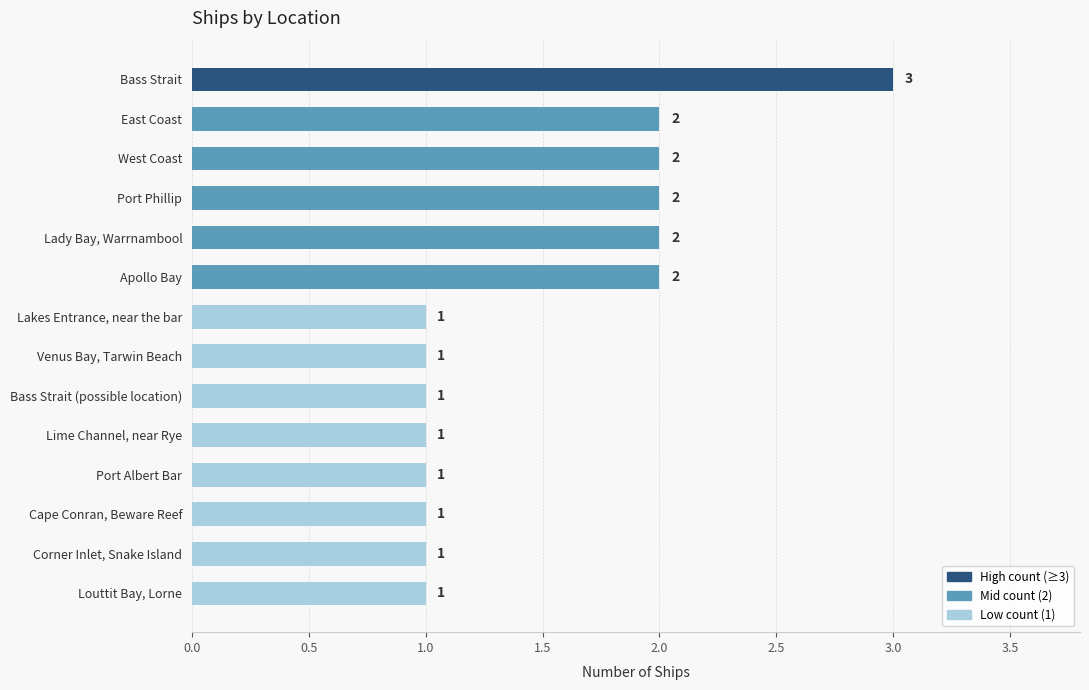

Which has a higher value, Bass Strait or Venus Bay, Tarwin Beach?

Bass Strait